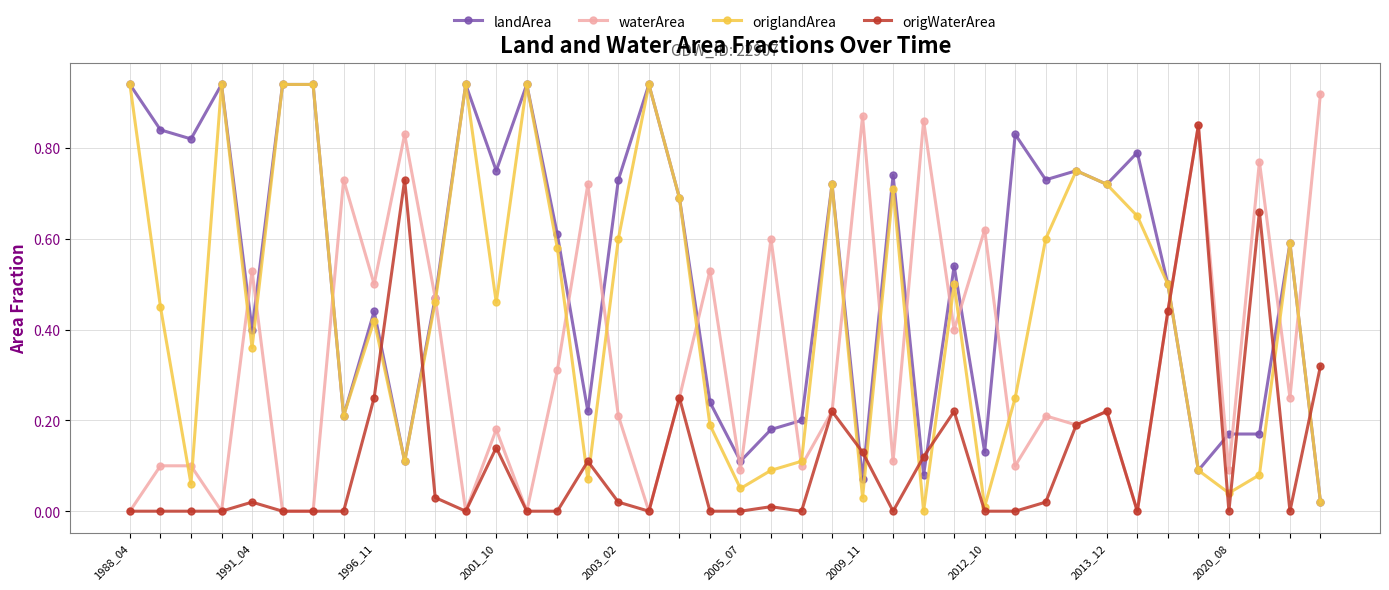

How many intersections are there between origlandArea and waterArea?

19